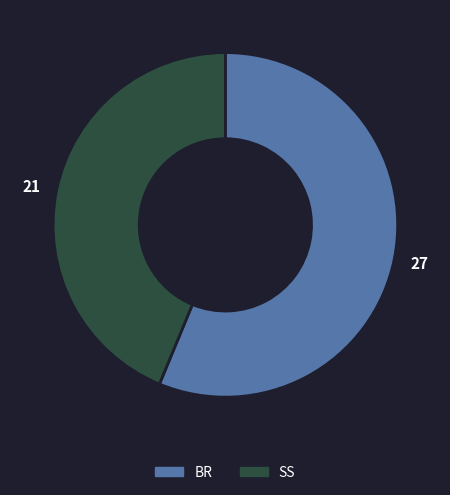

Which category has the biggest portion of the pie?

BR